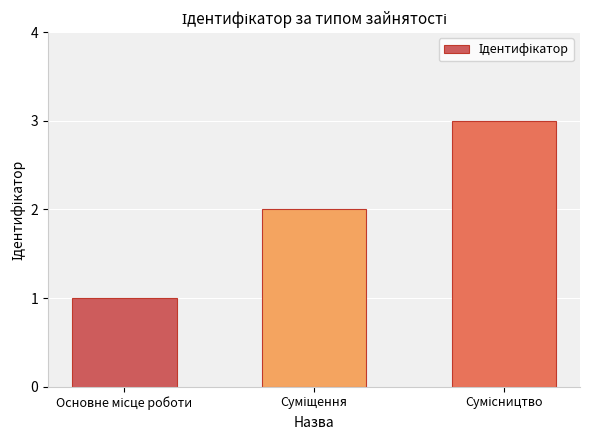

What is the greatest value displayed?

3